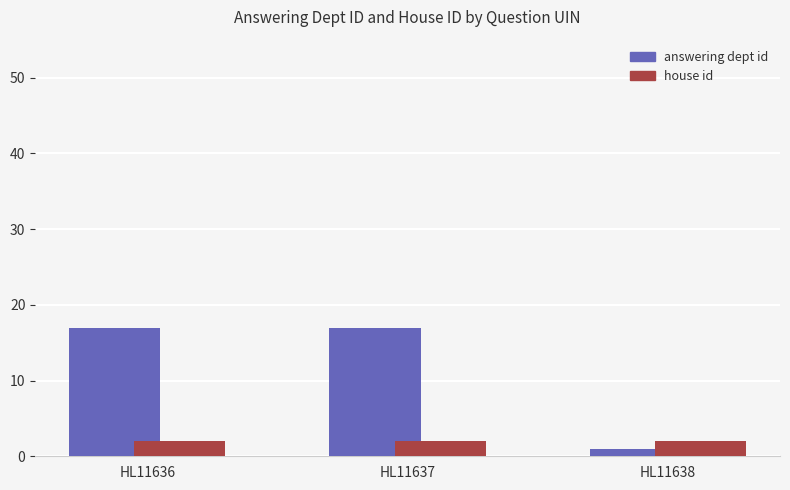

Reading left to right, transcribe all the data shown in this chart.

answering dept id: 17	17	1
house id: 2	2	2